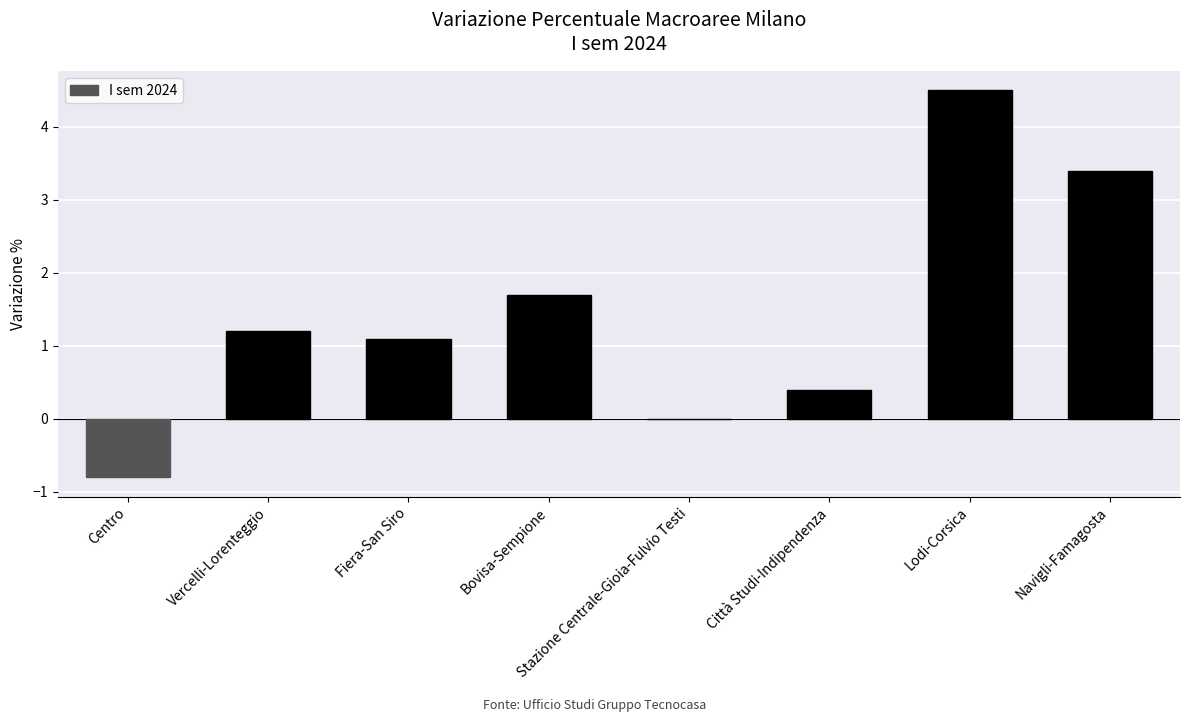

The value at Stazione Centrale-Gioia-Fulvio Testi is 2.8. True or false?

False